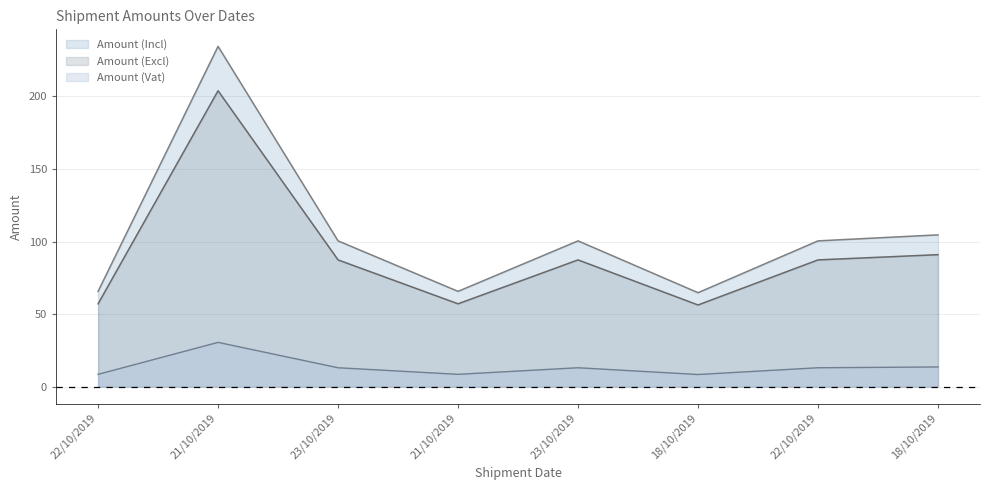

Reading left to right, list all the values displayed in this chart.

Amount (Excl): 57.1	203.8	87.3	57.1	87.3	56.3	87.3	91.0
Amount (Vat): 8.6	30.6	13.1	8.6	13.1	8.4	13.1	13.6
Amount (Incl): 65.7	234.4	100.5	65.7	100.5	64.8	100.5	104.6